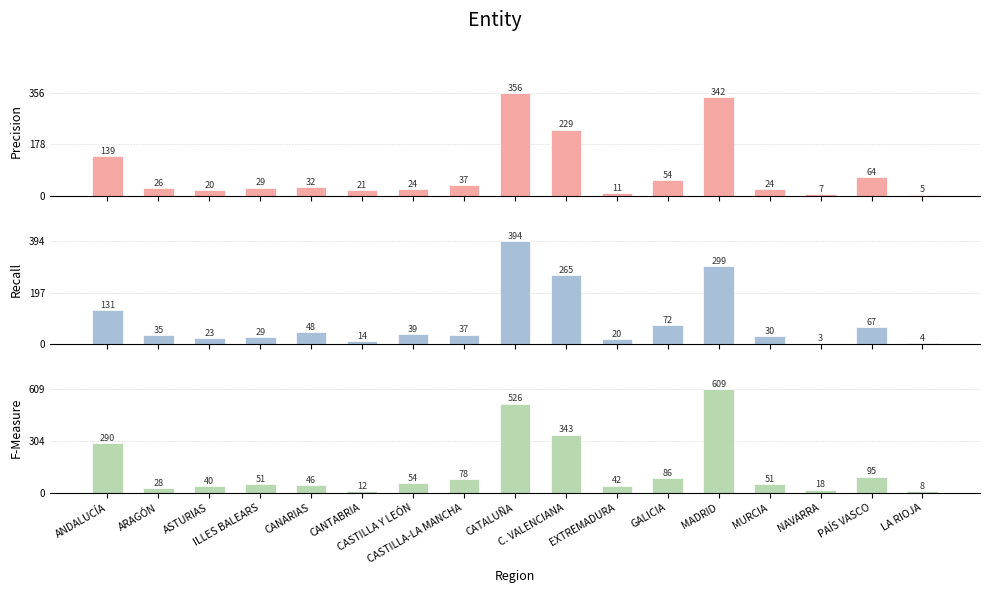

What is the approximate value of 22-T3 at ILLES BALEARS, to the nearest 10?

50